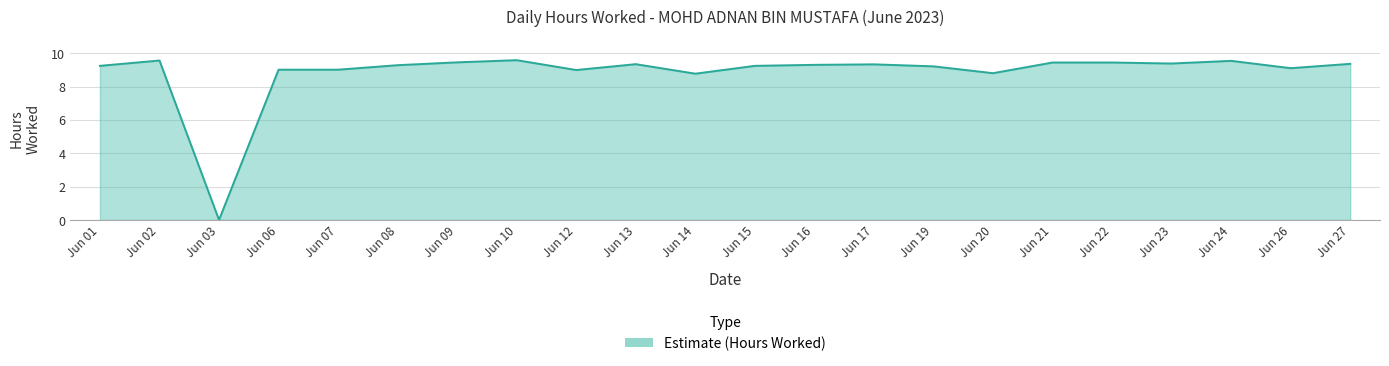

Is it true that the value at Jun 02 is 9.6?

True